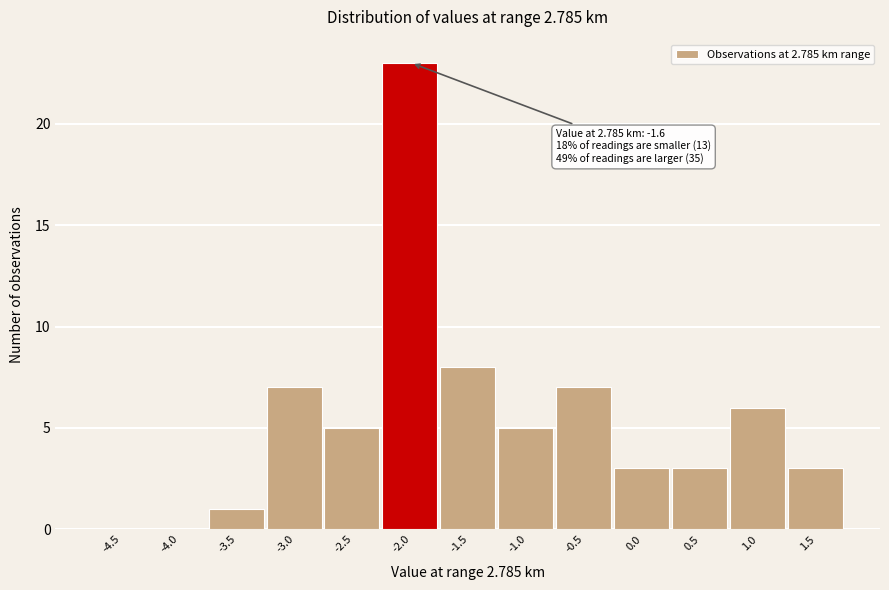

Reading right to left, list all the values displayed in this chart.

1.5=3	1.0=6	0.5=3	0.0=3	-0.5=7	-1.0=5	-1.5=8	-2.0=23	-2.5=5	-3.0=7	-3.5=1	-4.0=0	-4.5=0